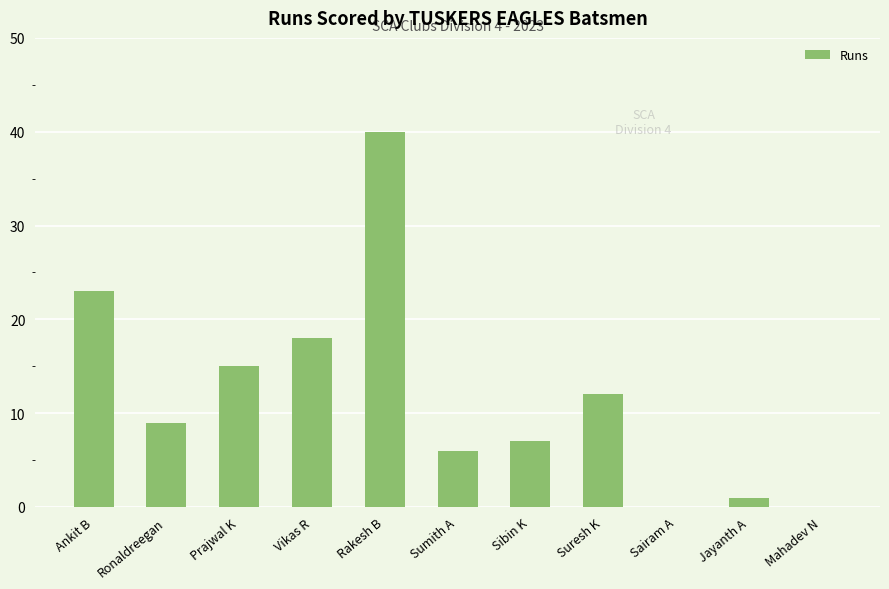

Which has a higher value, Suresh K or Sibin K?

Suresh K